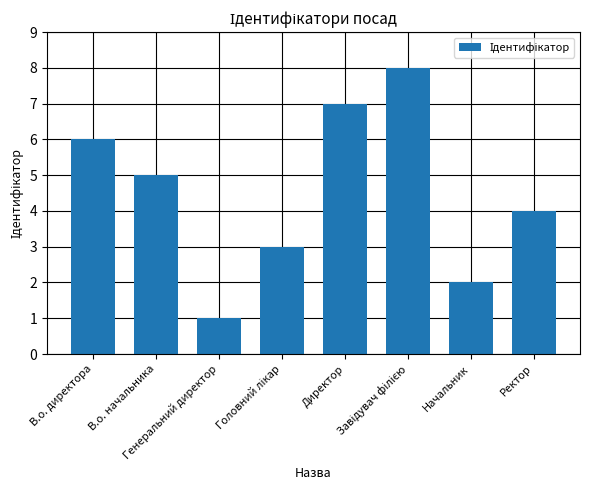

True or false: the data shows 9 at В.о. директора.

False